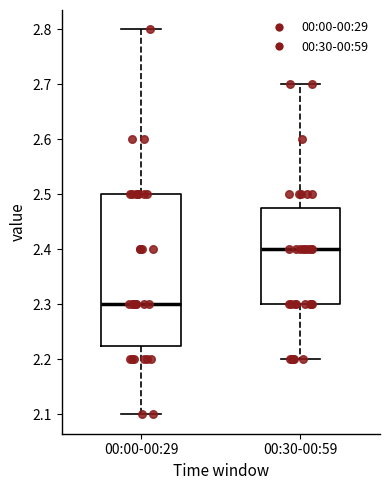

Which box's median line is the highest?

00:30-00:59